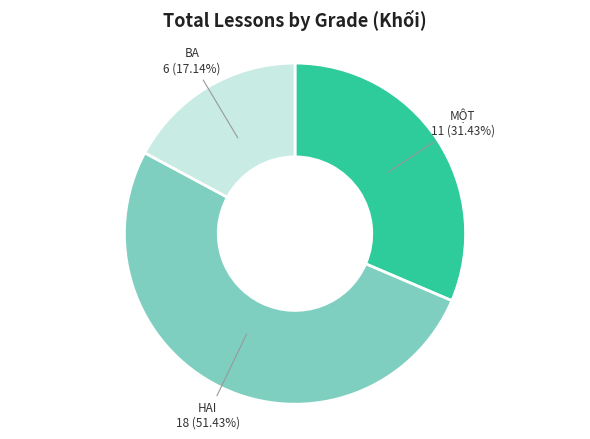

How many slices are in this pie chart?

3